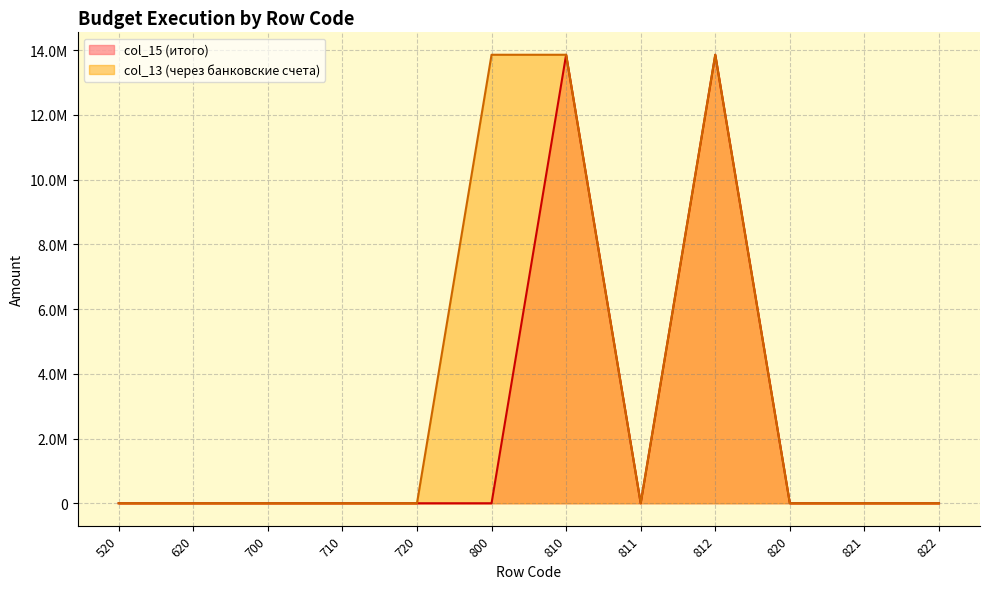

Does the chart have visible grid lines?

Yes